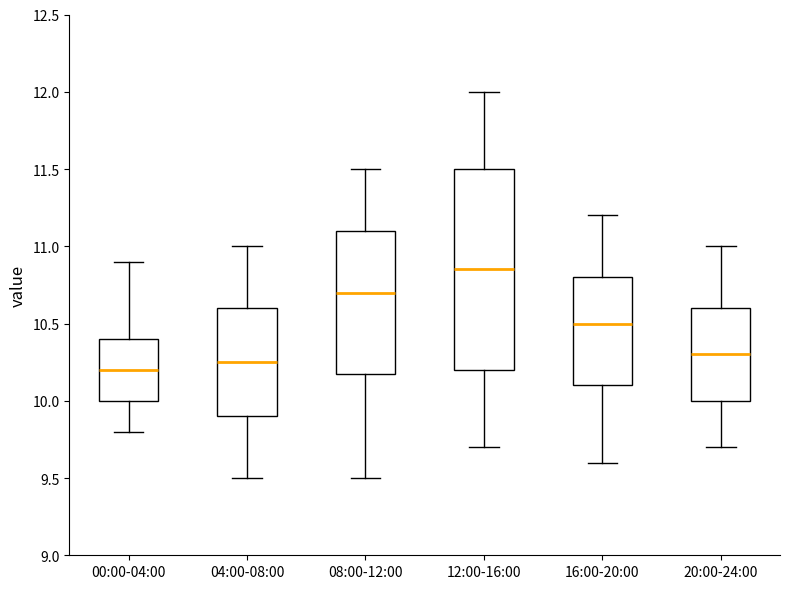

Reading left to right, transcribe this box plot: for each box, give where its median line is, the range the box spans, and where its two whiskers end, as read against the y-axis. The values are not printed on the chart, so give them approximately, as read against the axis.

00:00-04:00: median 10.20, box 10.00 to 10.40, whiskers 9.80 to 10.90
04:00-08:00: median 10.25, box 9.90 to 10.60, whiskers 9.50 to 11.00
08:00-12:00: median 10.70, box 10.20 to 11.10, whiskers 9.50 to 11.50
12:00-16:00: median 10.85, box 10.20 to 11.50, whiskers 9.70 to 12.00
16:00-20:00: median 10.50, box 10.10 to 10.80, whiskers 9.60 to 11.20
20:00-24:00: median 10.30, box 10.00 to 10.60, whiskers 9.70 to 11.00